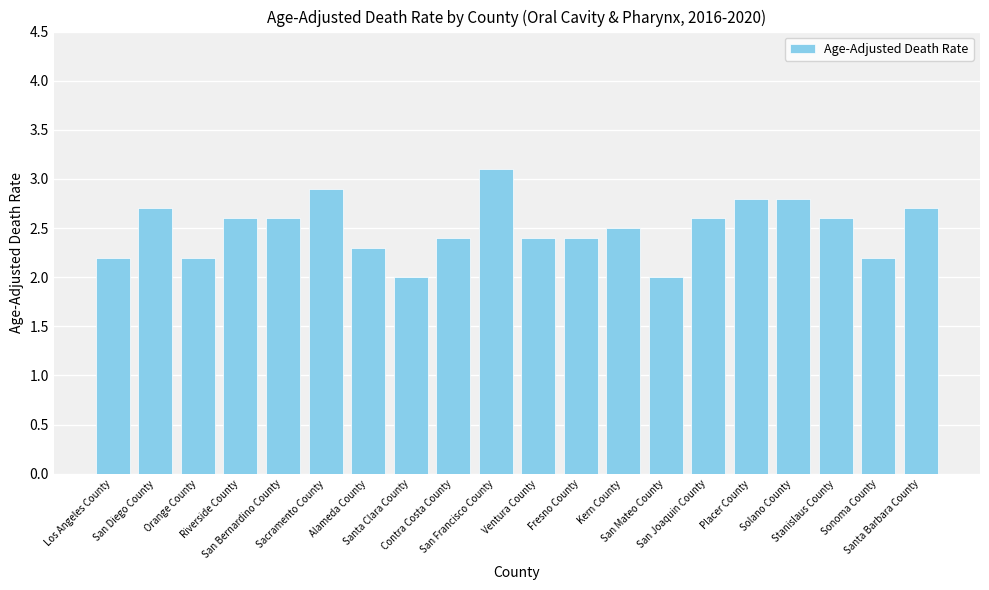

What is the sum of all values?

50.0